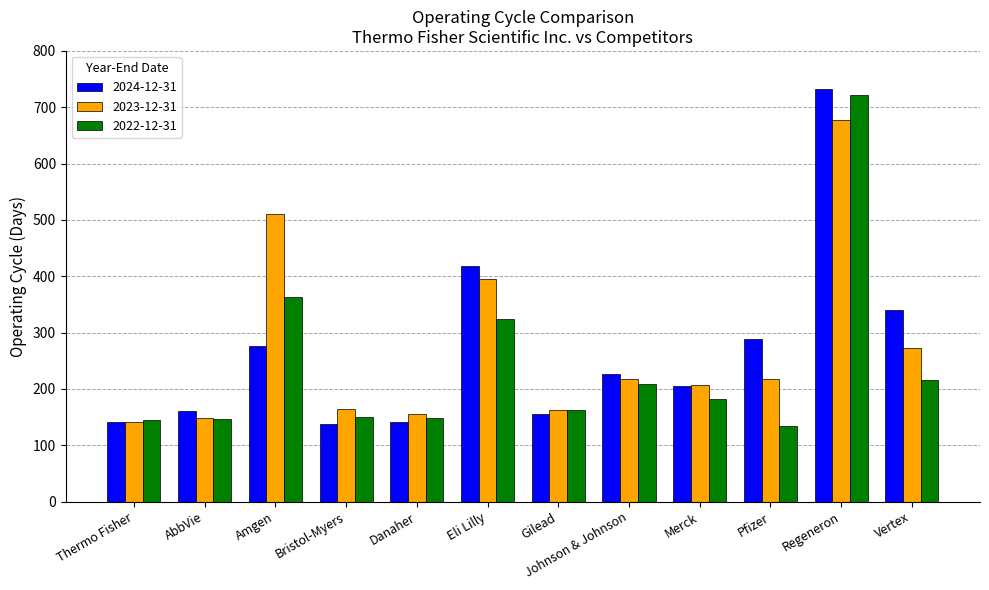

Which series has the widest spread of values?

2024-12-31